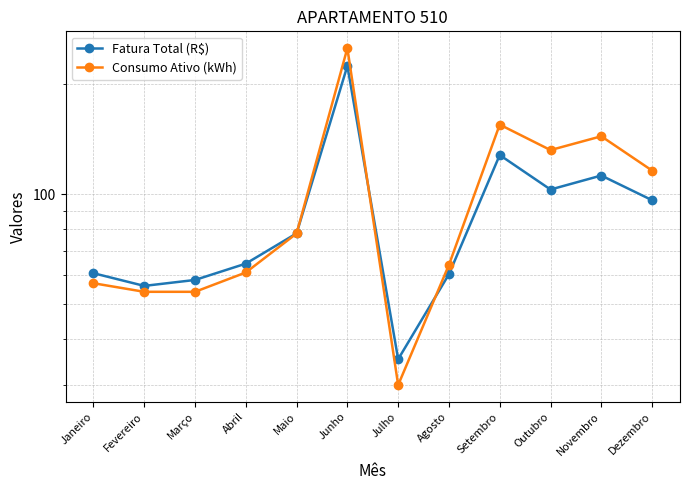

What is the greatest value displayed?

251.0